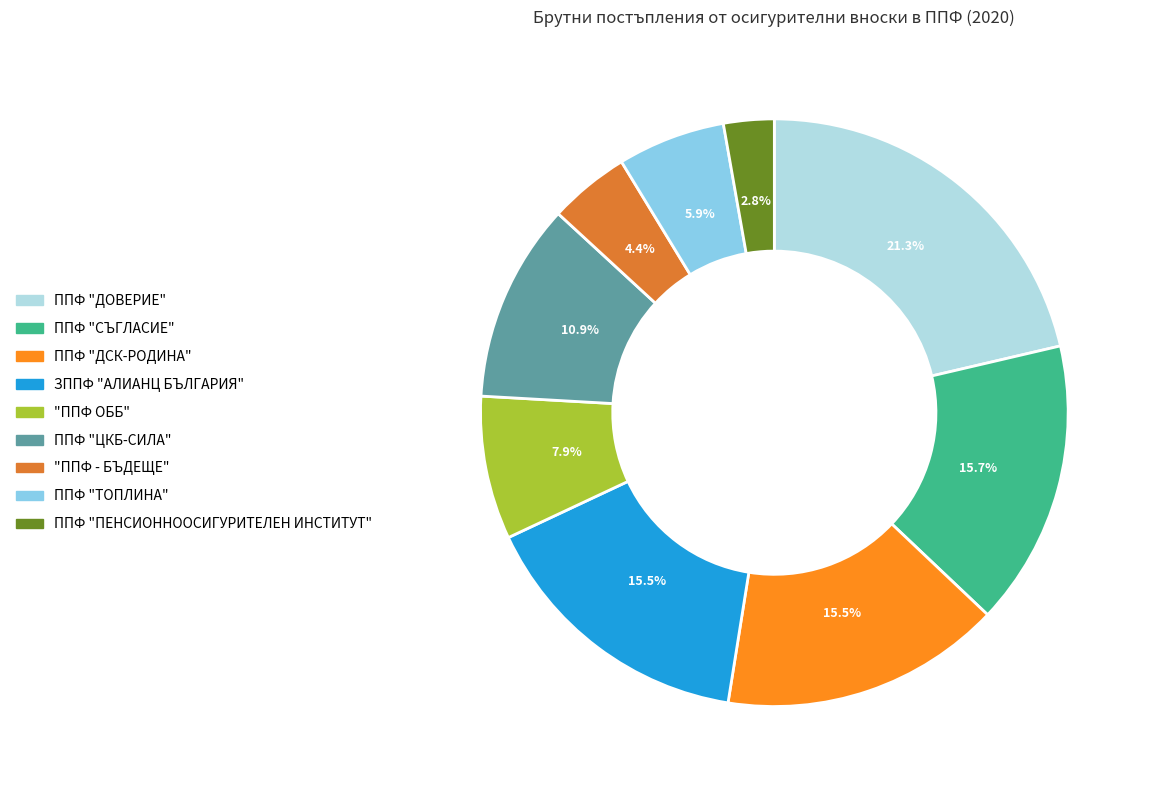

To the nearest percent, what is the combined percentage of "ППФ ОББ" and ППФ "ПЕНСИОННООСИГУРИТЕЛЕН ИНСТИТУТ"?

11%